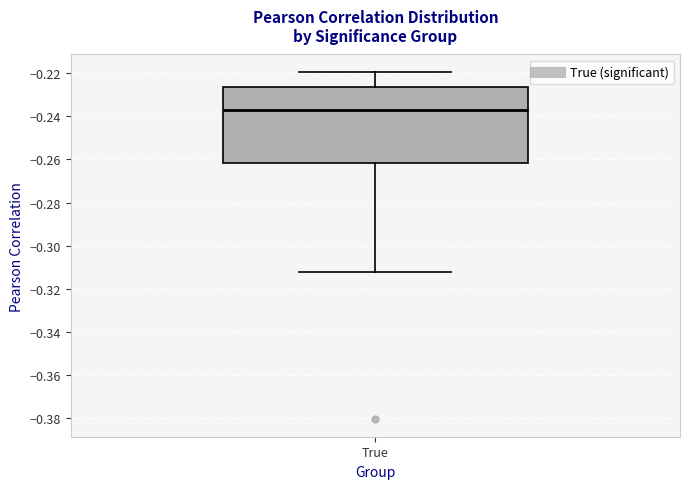

Read this box plot against the y-axis: the position of the median line, the range covered by the box, and the ends of both whiskers. The values are not printed on the chart, so give them approximately, as read against the axis.

median -0.238, box -0.262 to -0.226, whiskers -0.312 to -0.220